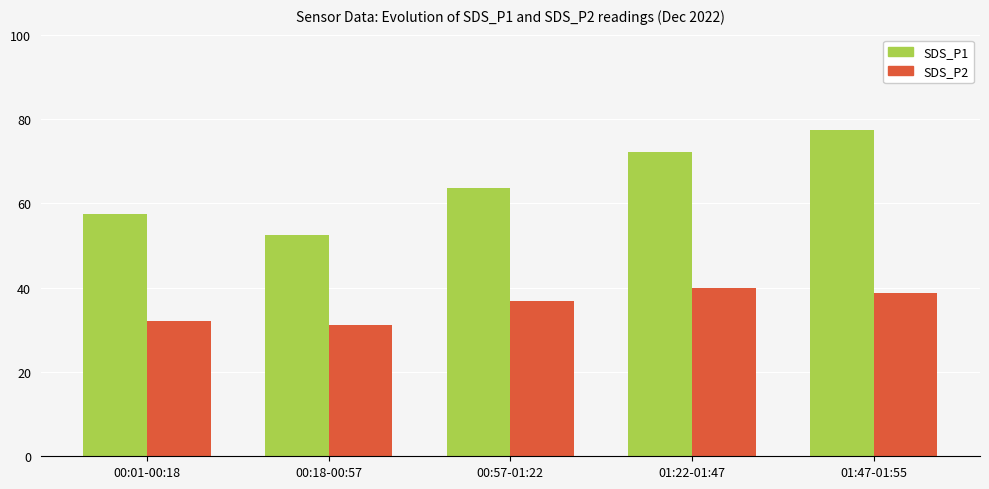

The SDS_P1 series shows 27.3 at 00:57-01:22. True or false?

False